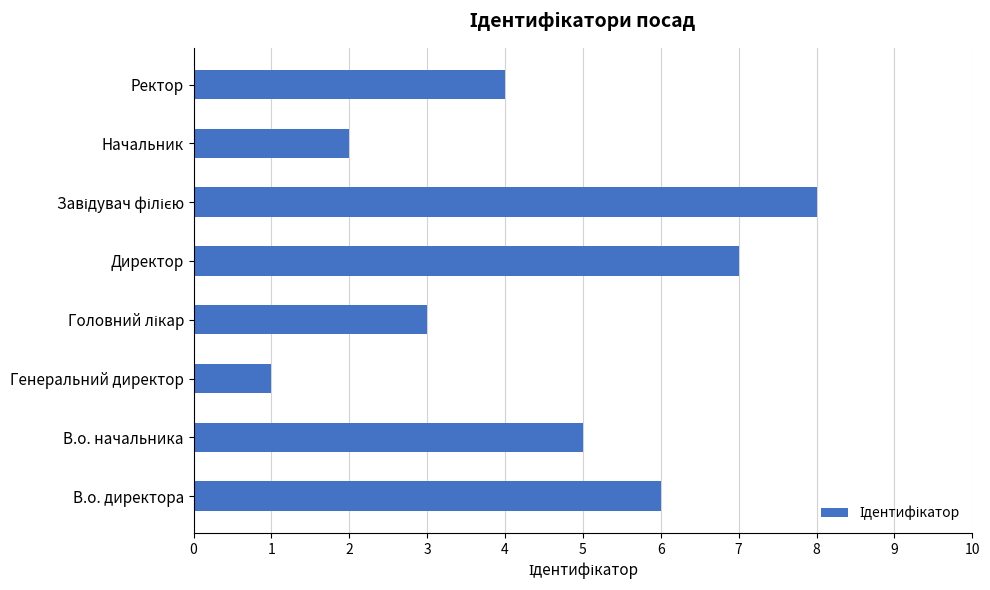

What is the difference between the second highest and minimum values?

6